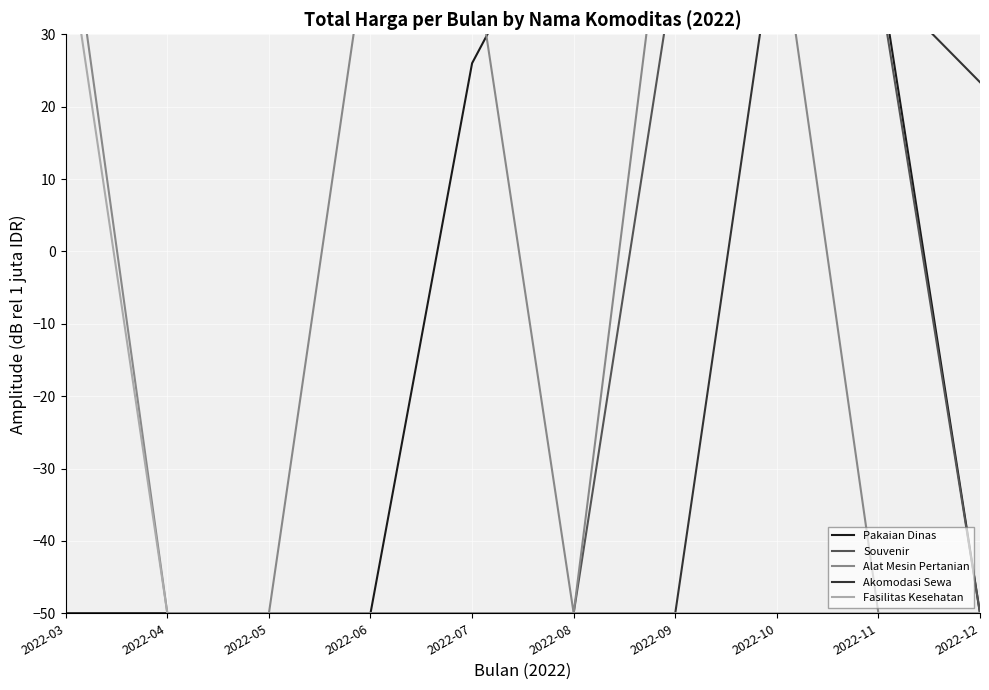

Which has a higher value, 2022-05 or 2022-09?

2022-09